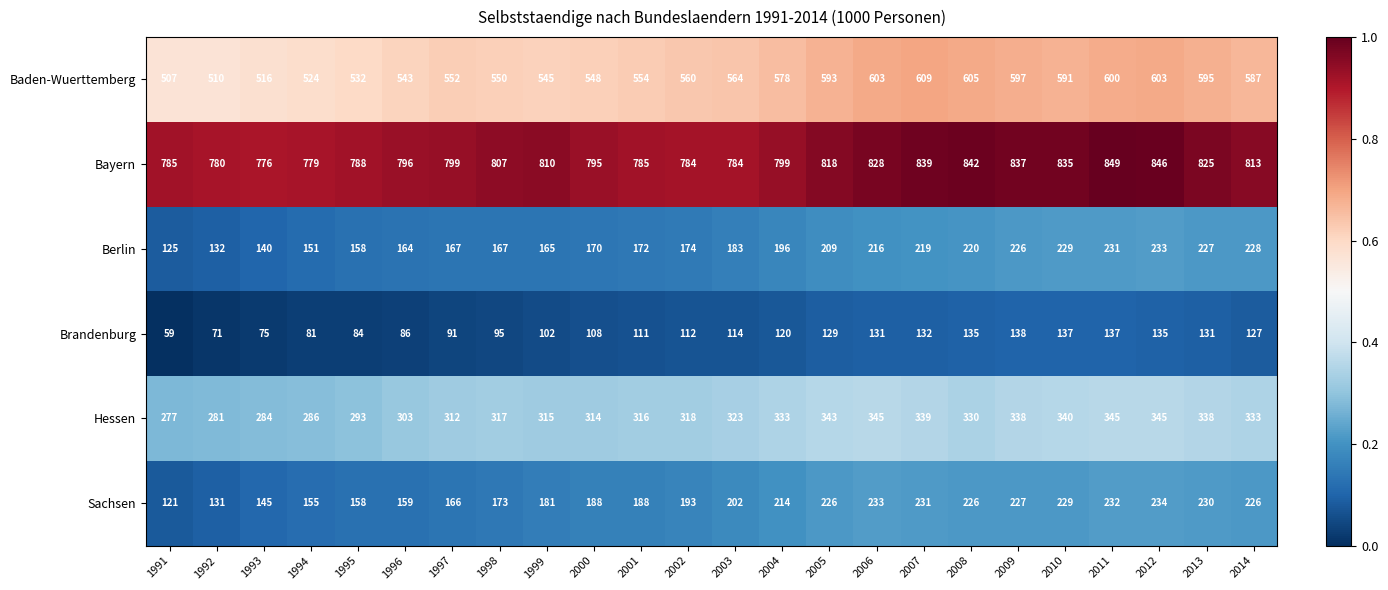

Which series has the widest spread of values?

Sachsen